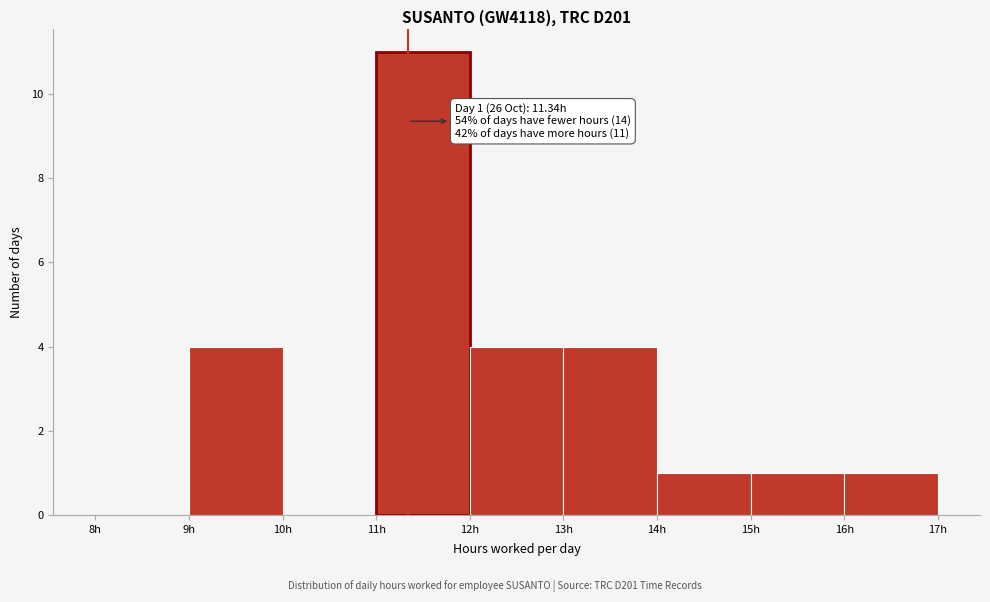

Which range on the x-axis has the tallest bar?

11 to 12